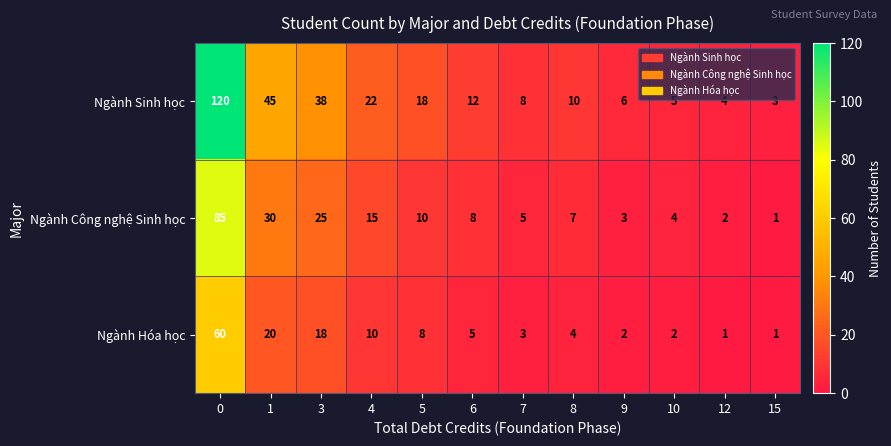

What is the sum of all Ngành Sinh học values?

291